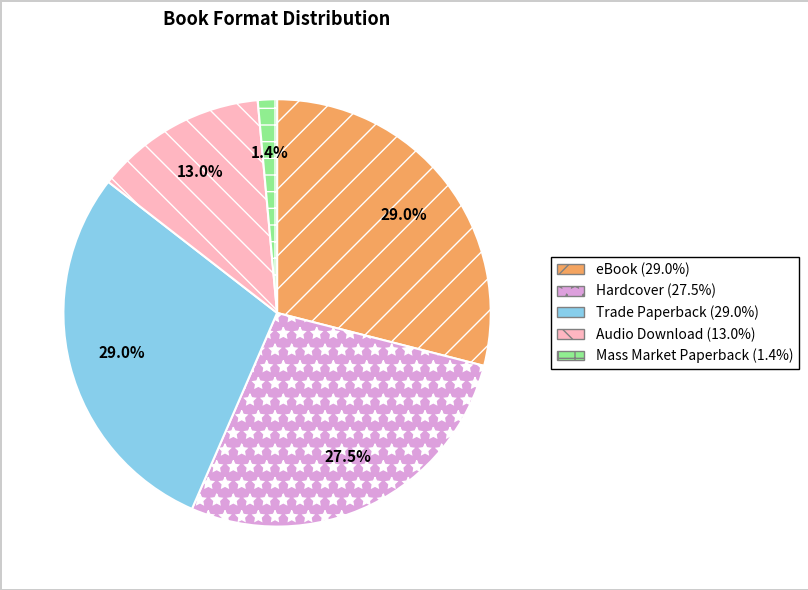

Which category has the smallest portion of the pie?

Mass Market Paperback